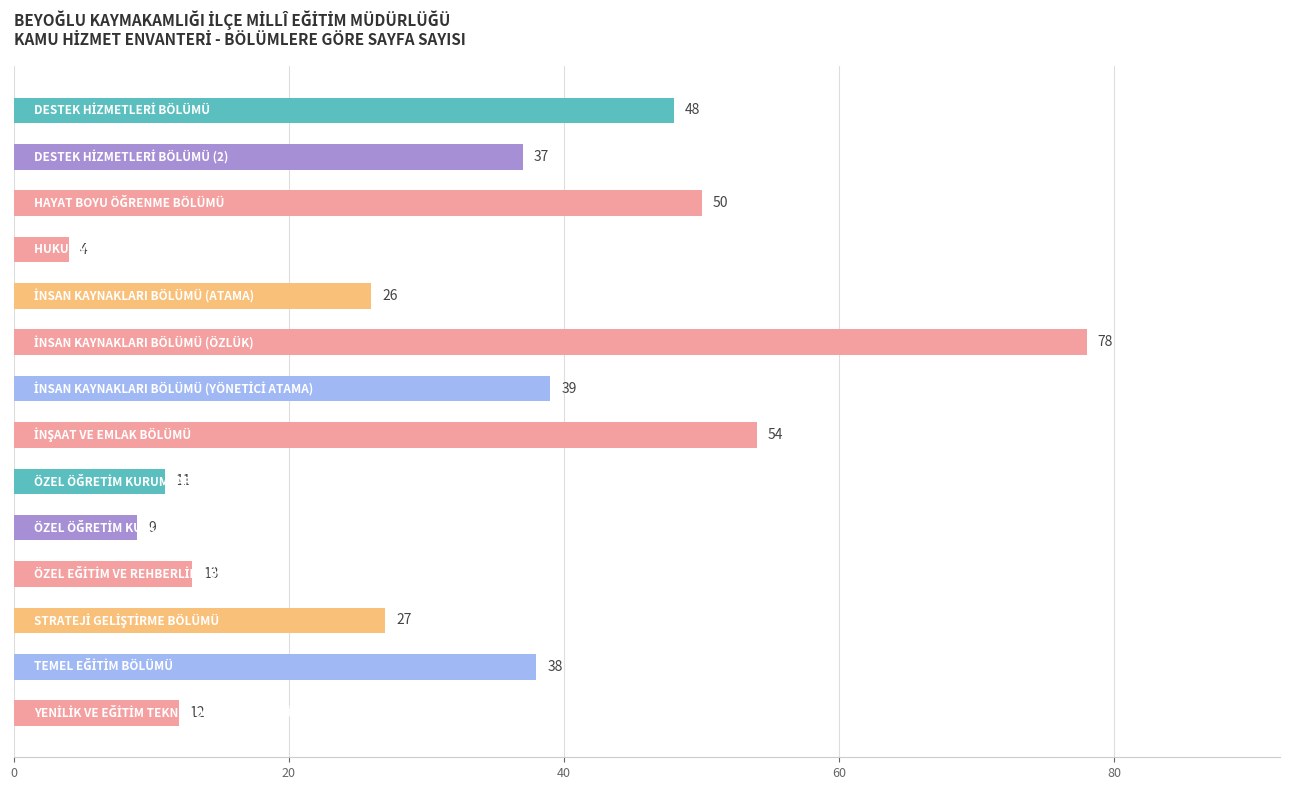

What is the difference between the maximum and minimum values?

74